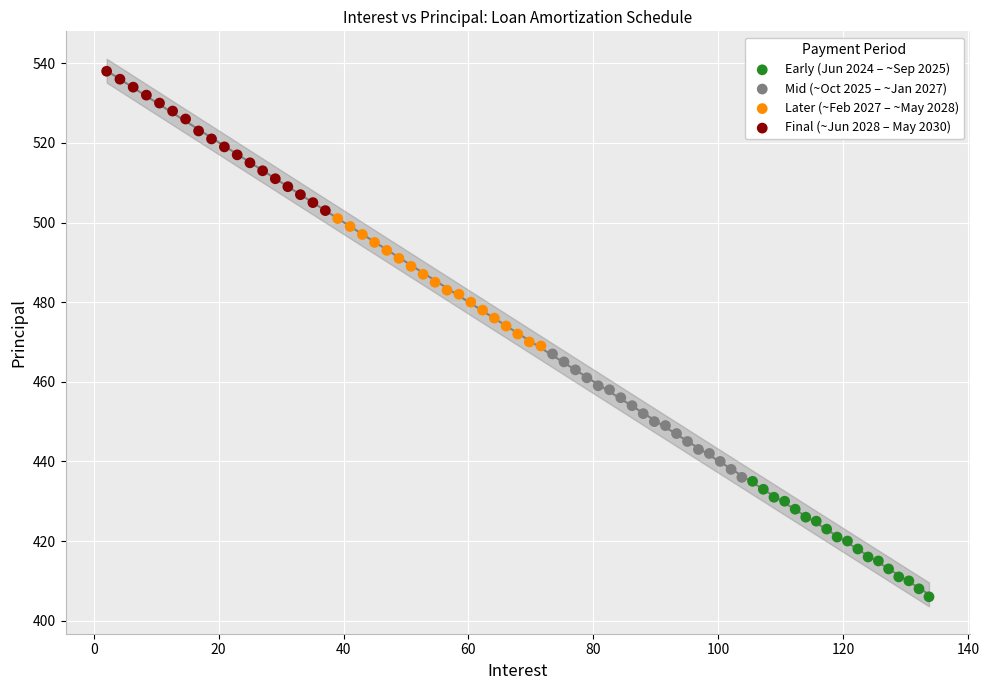

Which series has the widest spread of Y values?

Final (~Jun 2028 – May 2030)